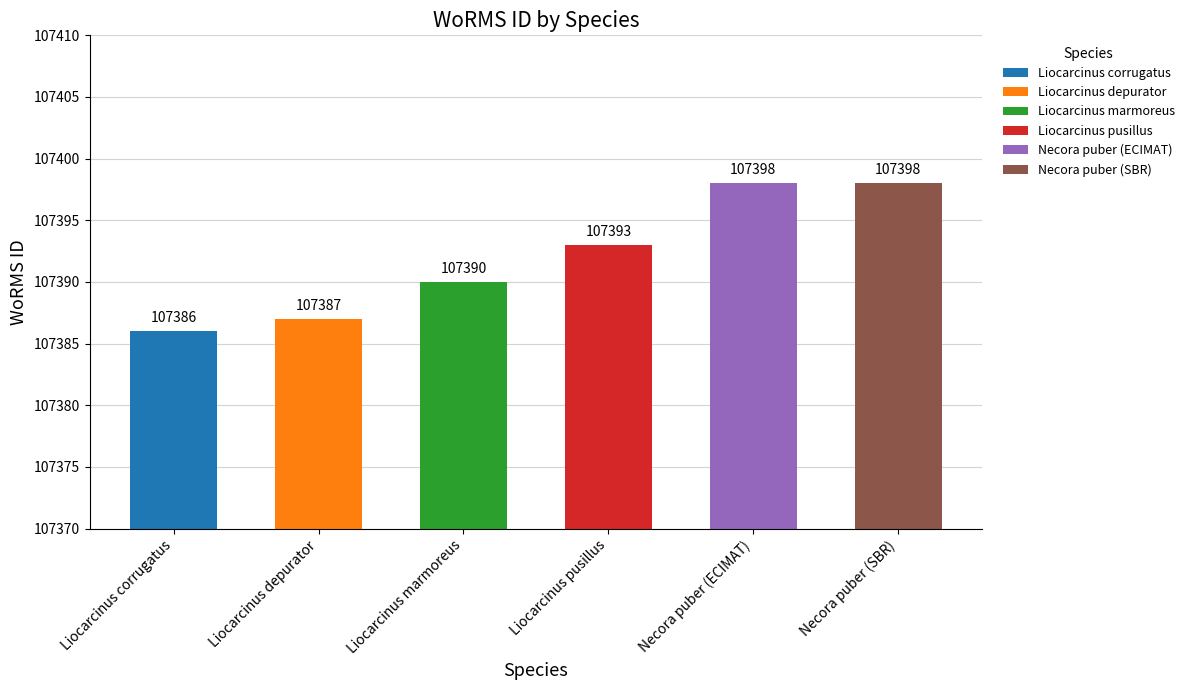

What is the label of the 2nd bar from the right?

Necora puber (ECIMAT)